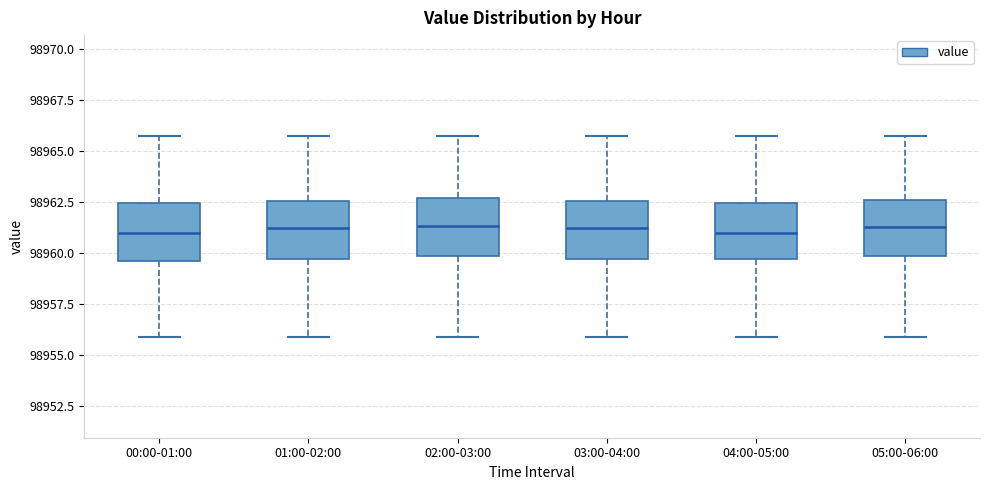

Where does the median line of the box for 01:00-02:00 sit on the y-axis? The values are not printed on the chart, so give them approximately, as read against the axis.

98961.0